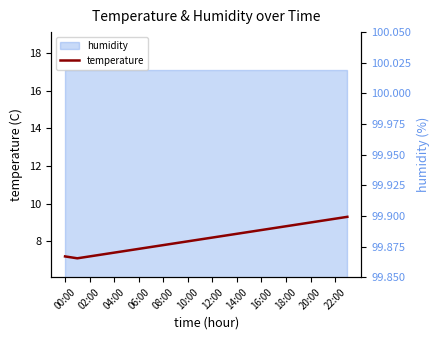

True or false: temperature and humidity_axis intersect in this chart.

False